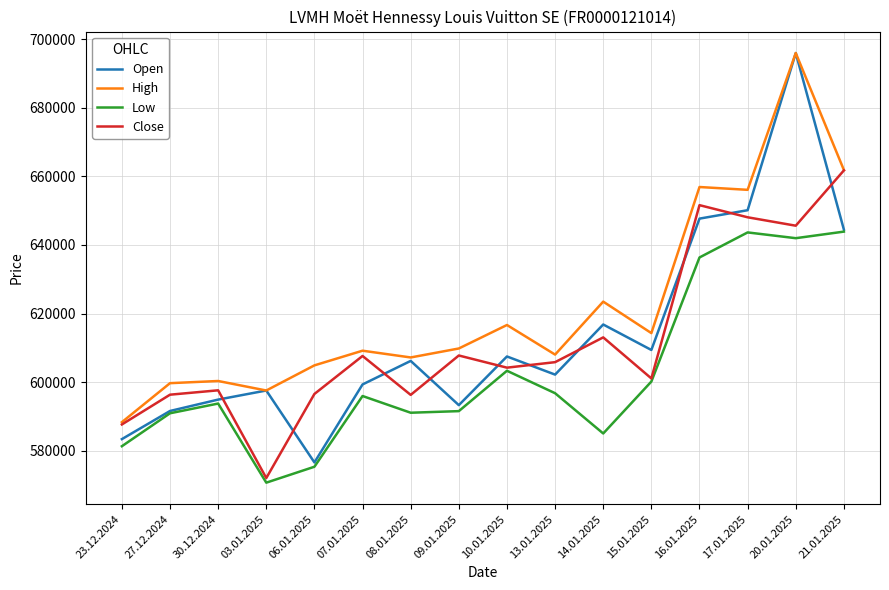

Which series has the widest spread of values?

Open